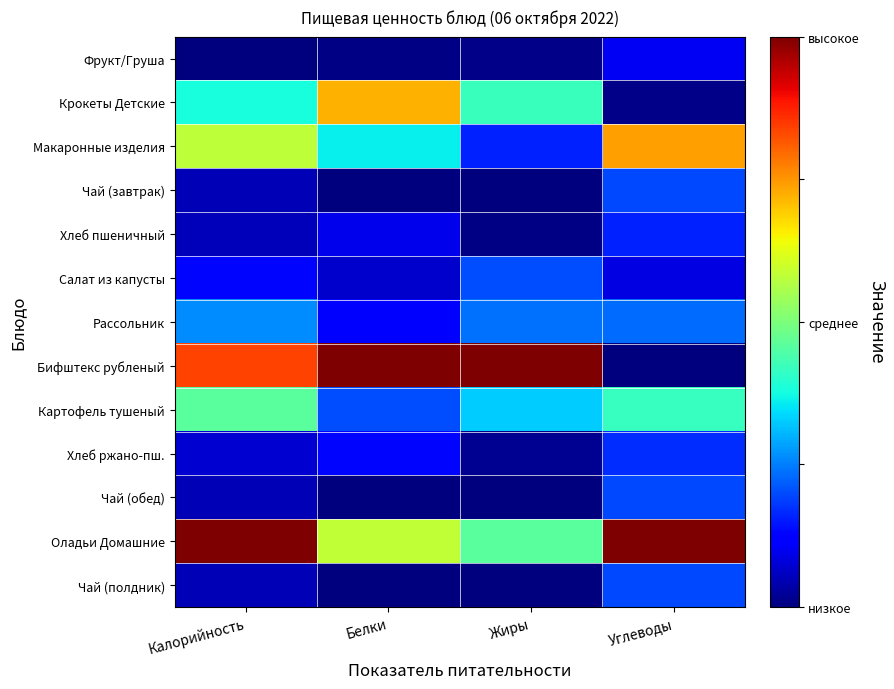

Which series has the largest total across all categories?

Оладьи Домашние